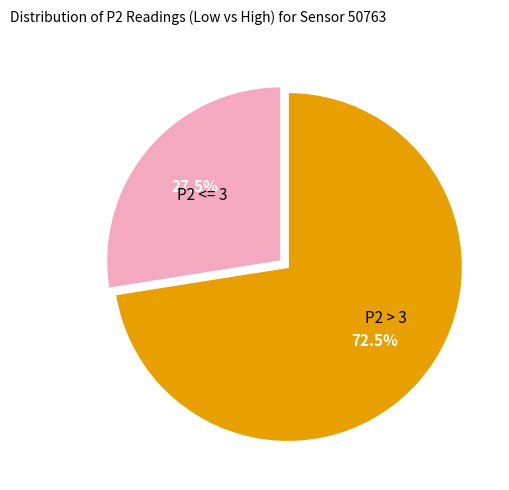

Which slice represents more than half of the pie?

P2 > 3